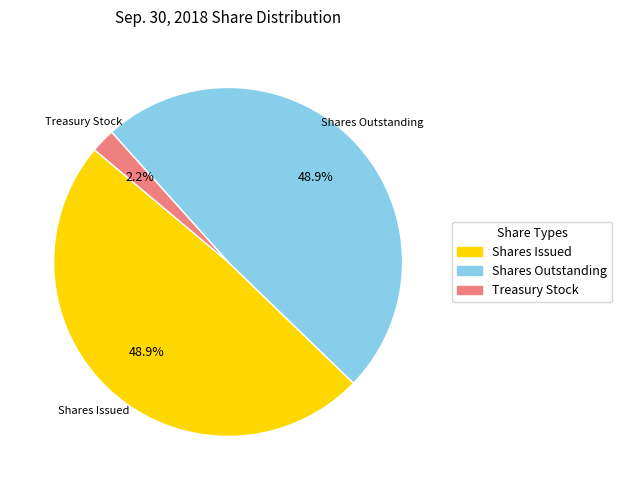

To the nearest percent, what is the difference between the largest and smallest slice percentages?

47%